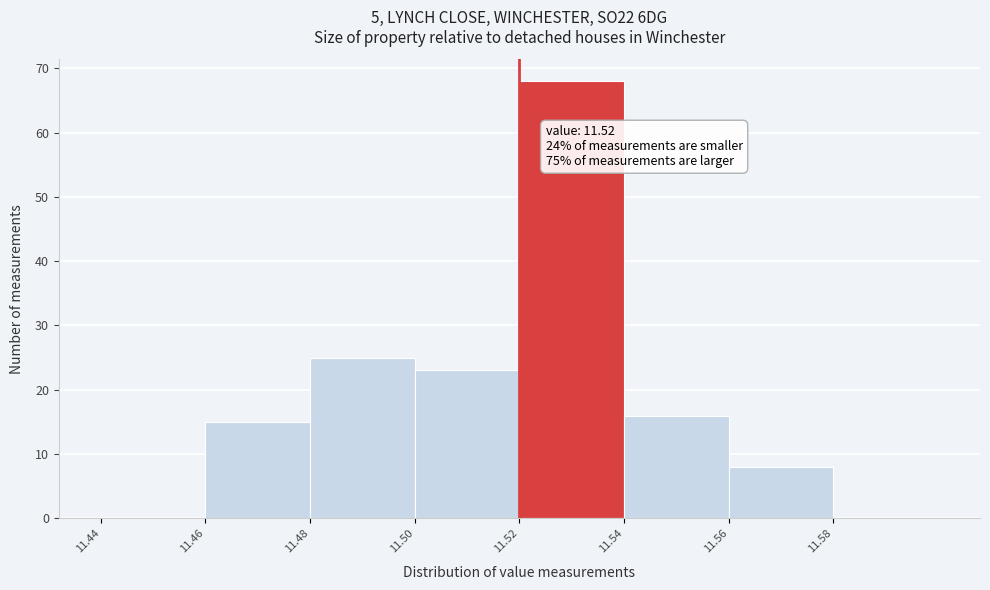

Over which range of the x-axis is the bar tallest?

11.52 to 11.54